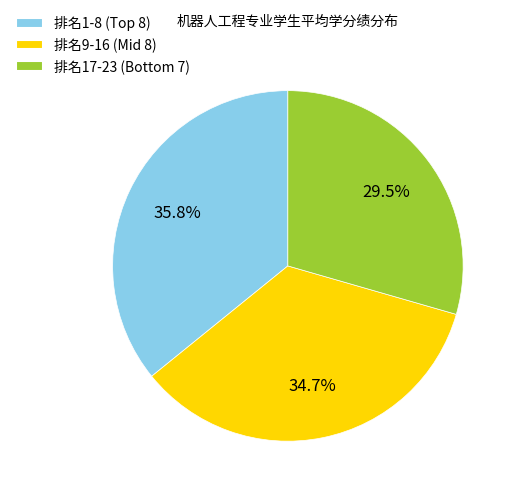

Rank the categories by value from highest to lowest.

排名1-8 (Top 8), 排名9-16 (Mid 8), 排名17-23 (Bottom 7)